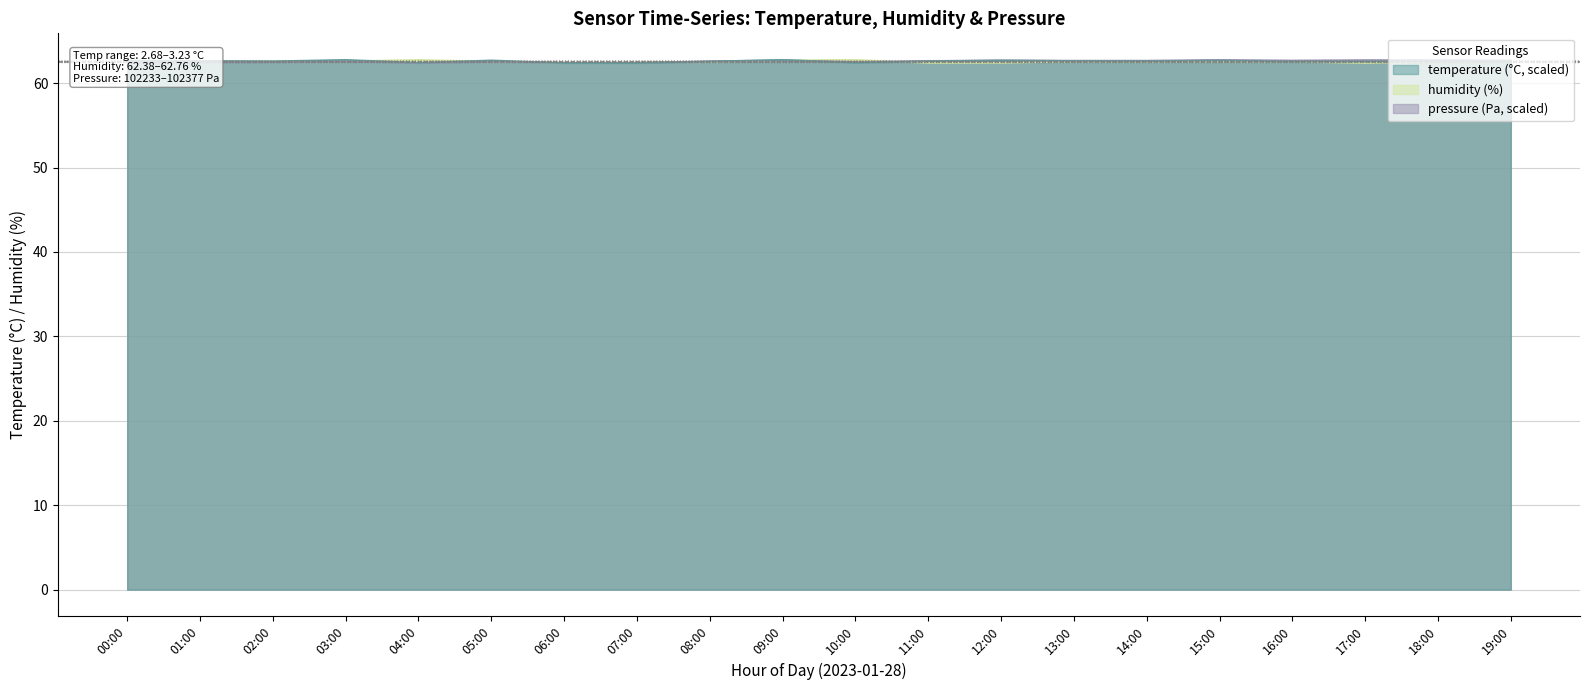

What is the sum of the humidity values at 17:00 and 19:00?

125.0